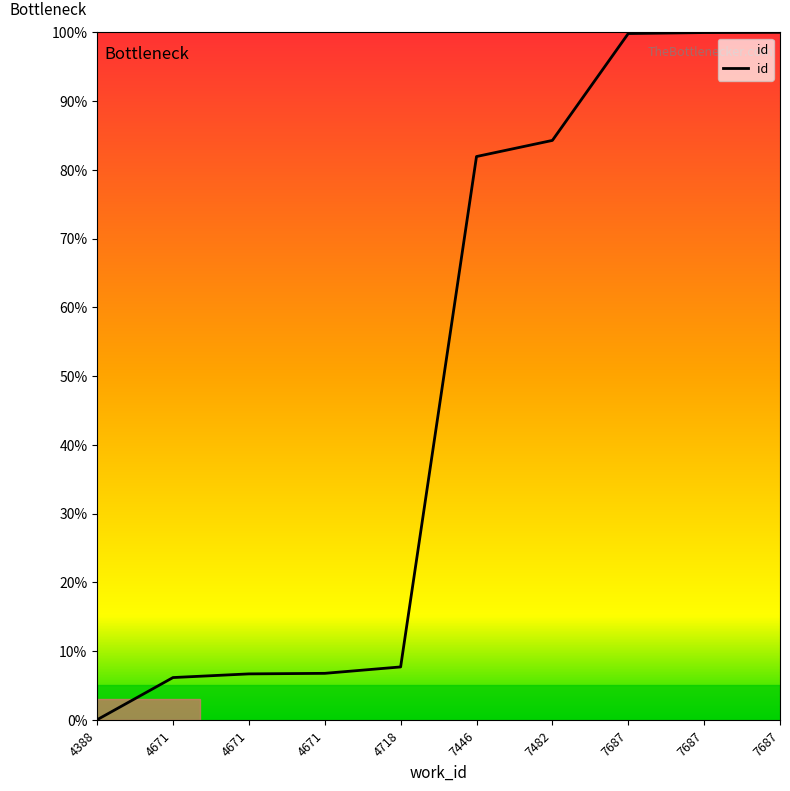

What is the change in value from 7446 to 7687?

+18.0